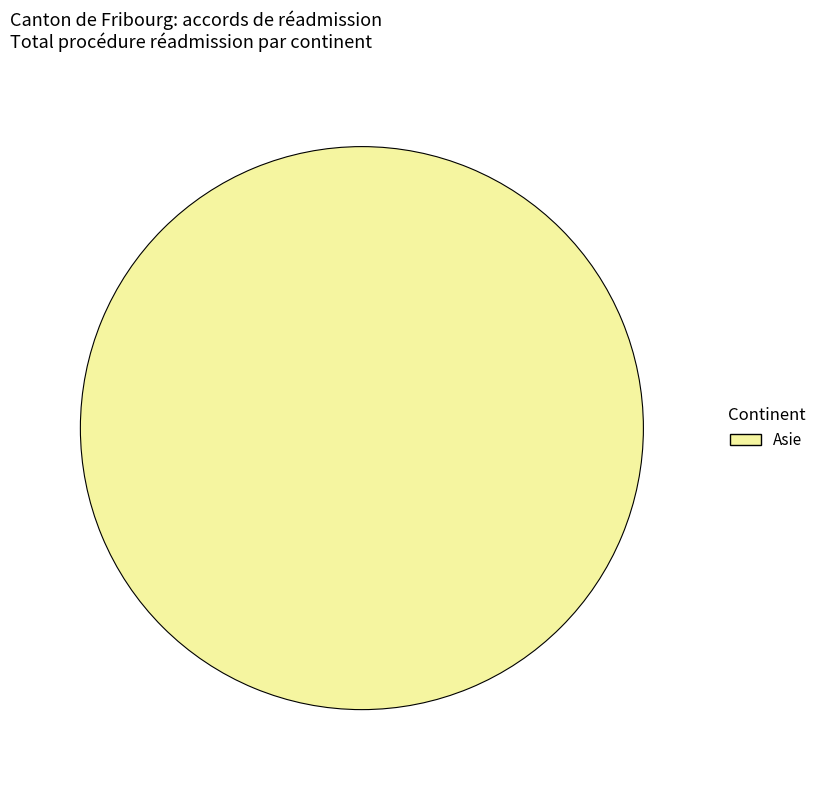

The Asie slice represents 90% of the pie. True or false?

False